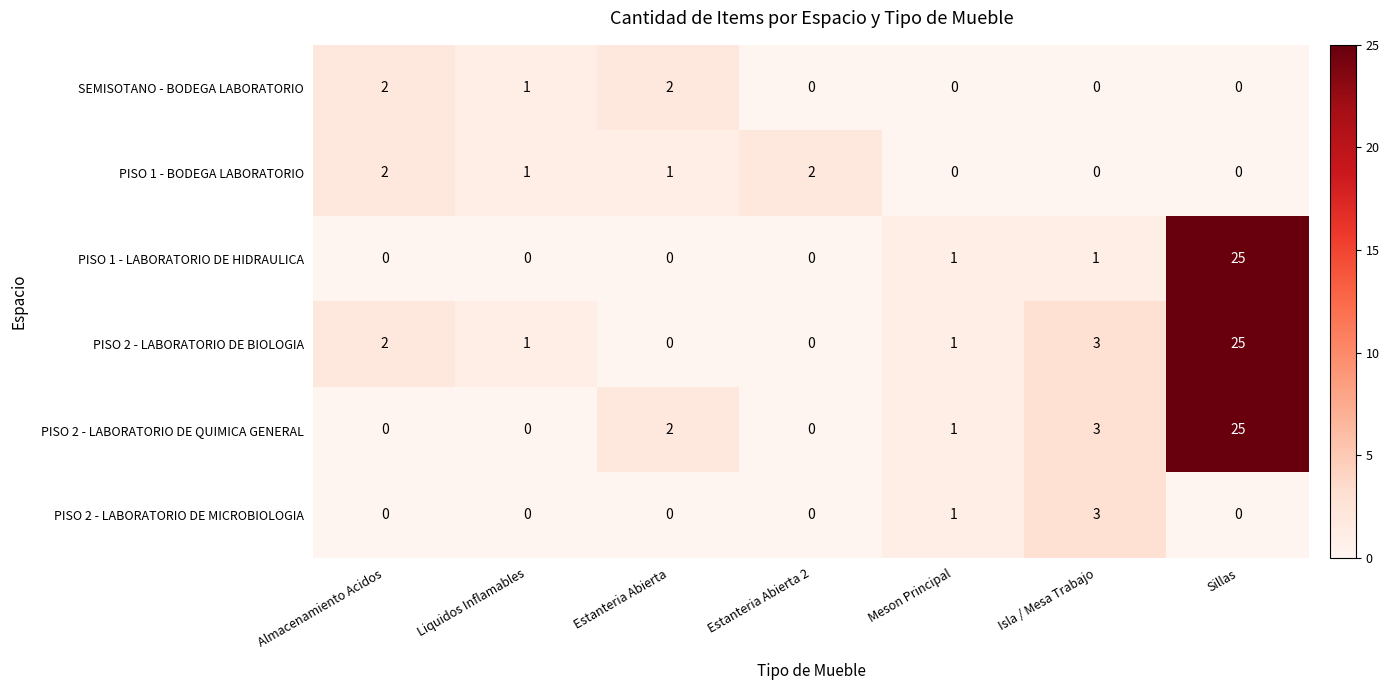

Which label corresponds to the largest value in the chart?

Sillas